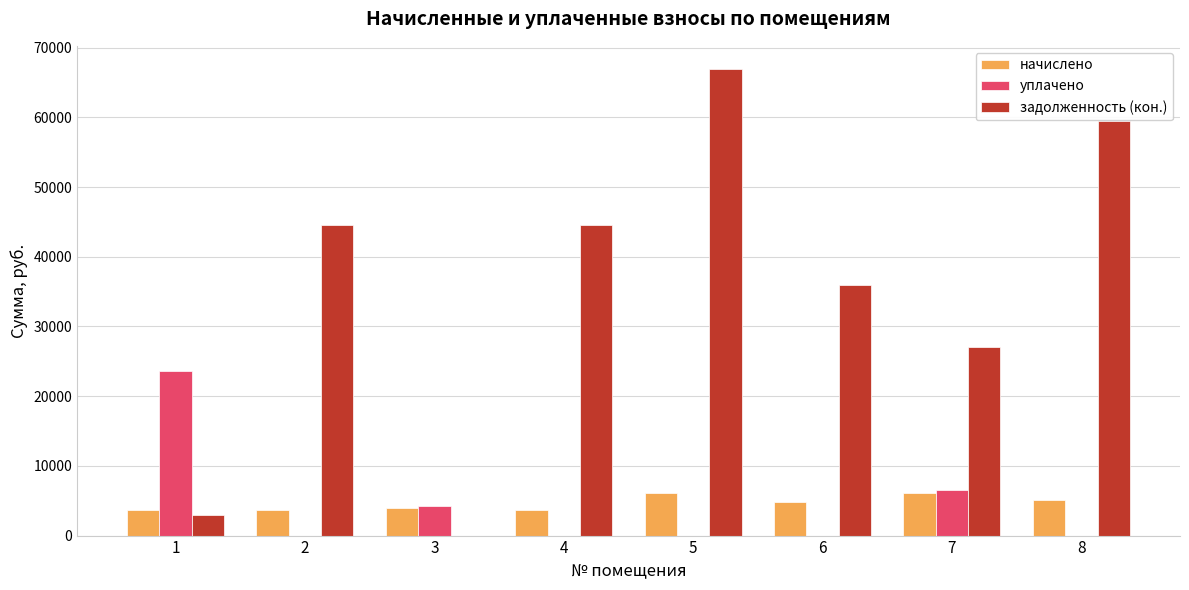

Which series changed the most between 3 and 5?

задолженность (кон.)